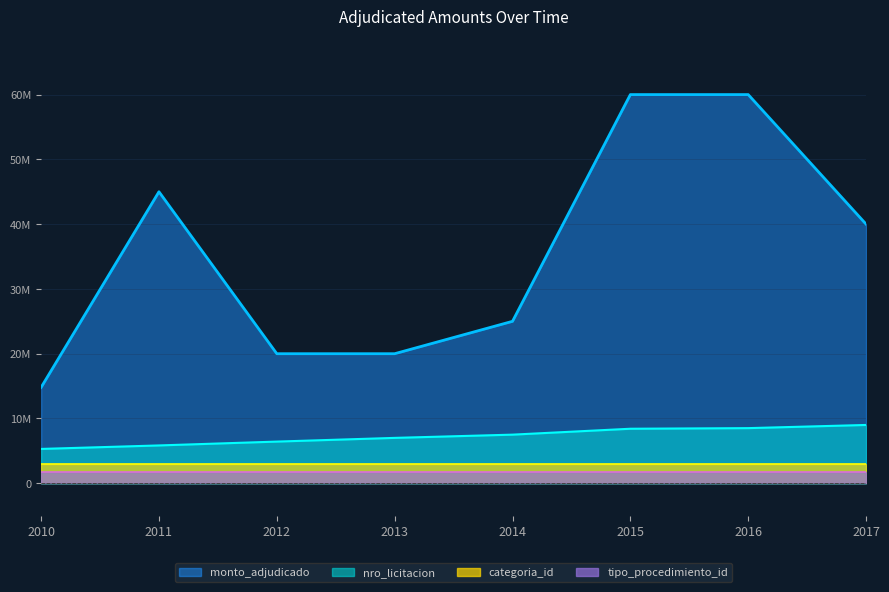

How many data points in monto_adjudicado are above 40000000?

3